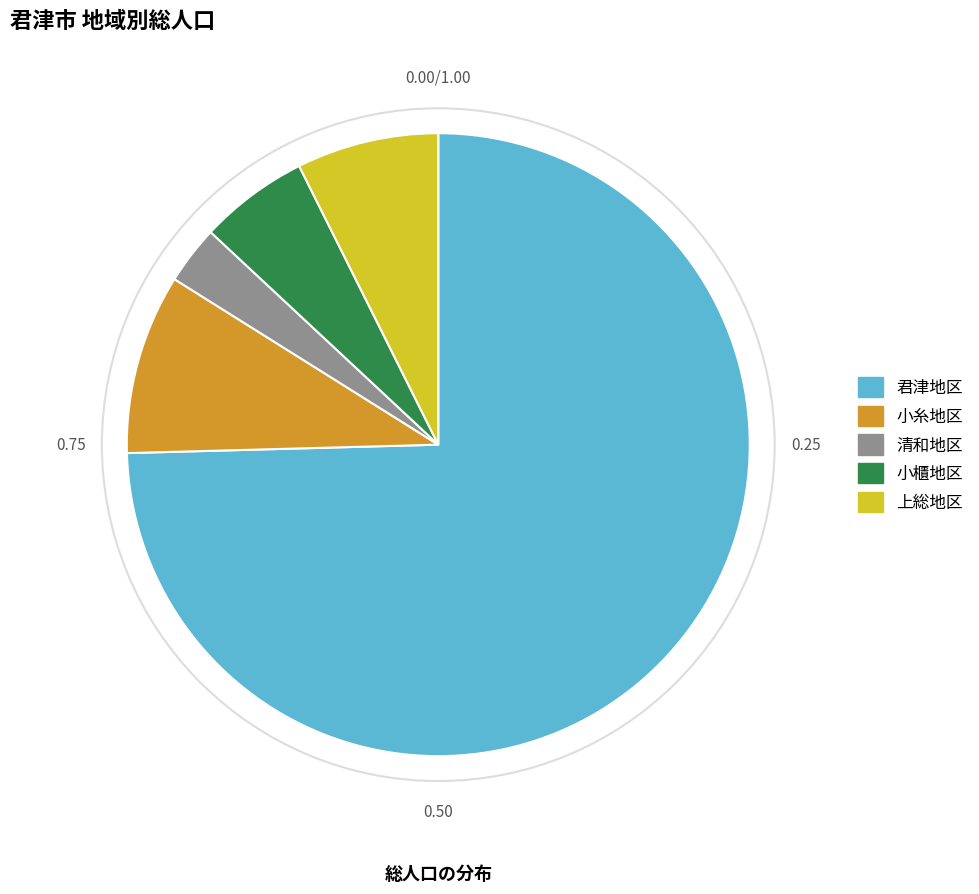

Which category has the biggest portion of the pie?

君津地区